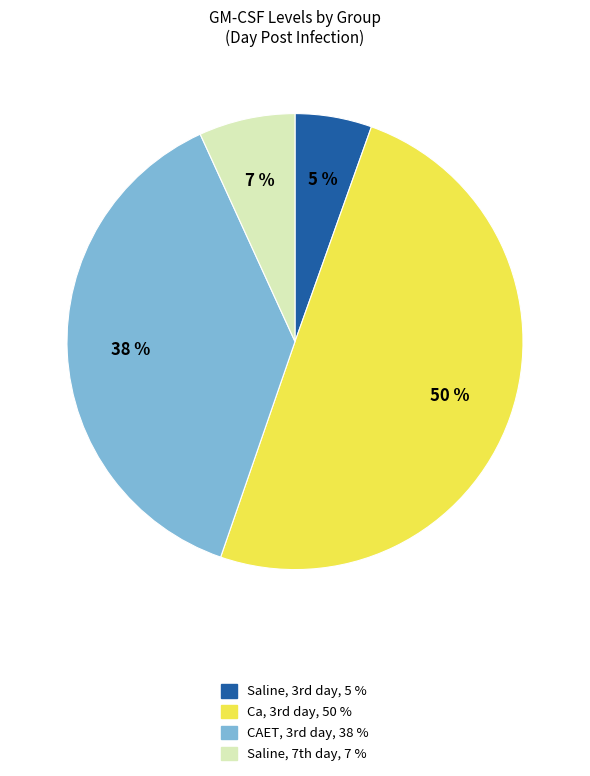

To the nearest percent, what is the average slice percentage?

25%